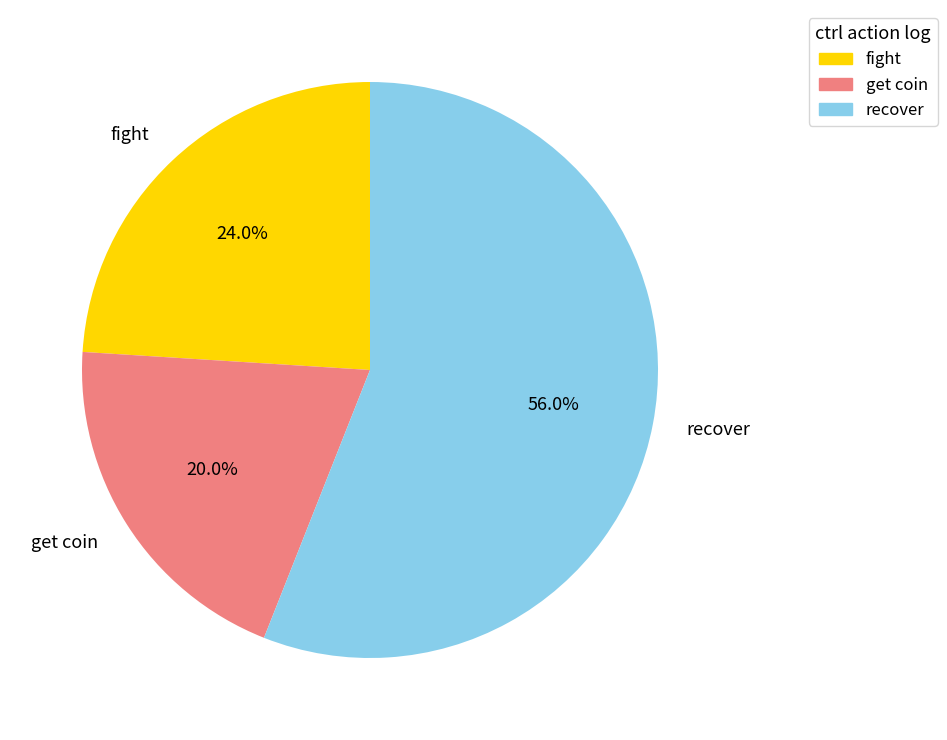

Rank the categories by value from lowest to highest.

get coin, fight, recover